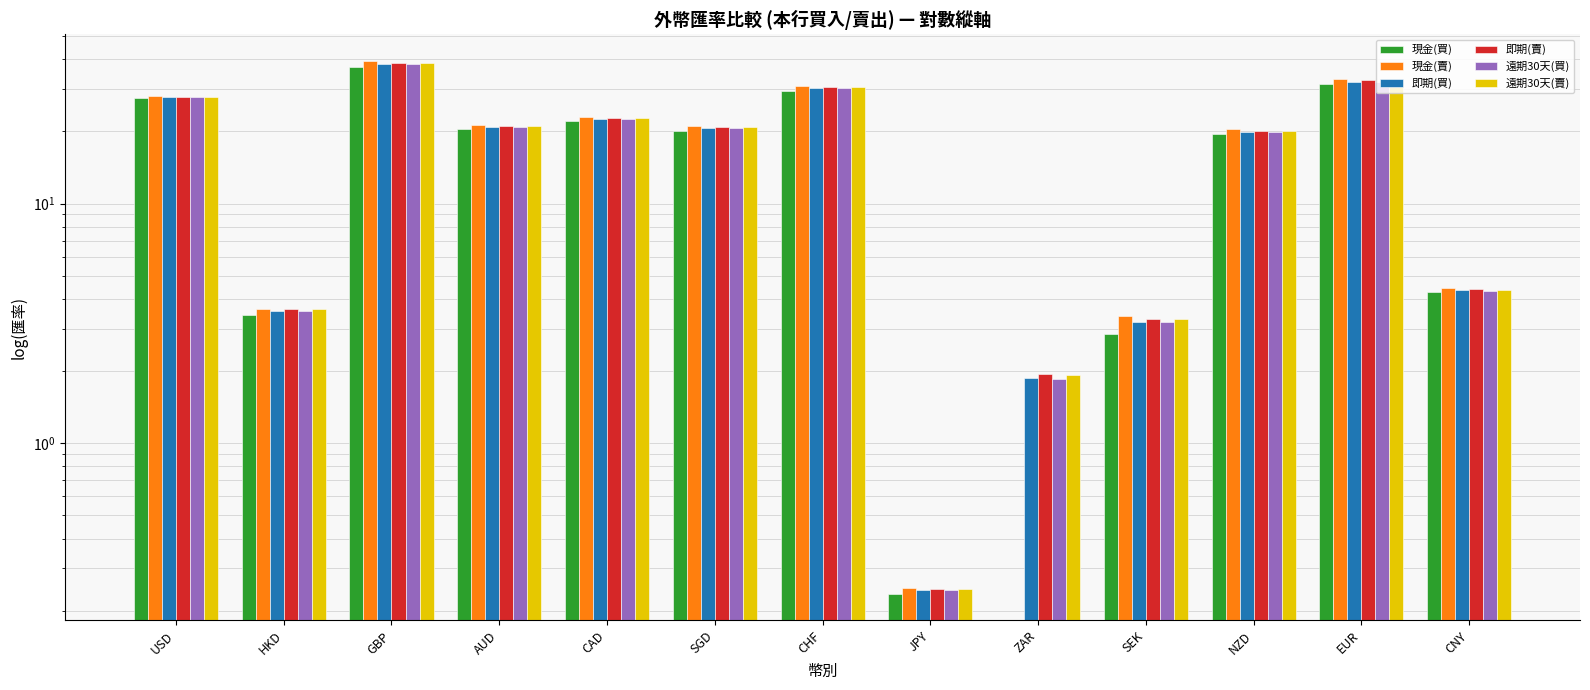

The value of 遠期30天(賣) at CAD is 22.7. True or false?

True